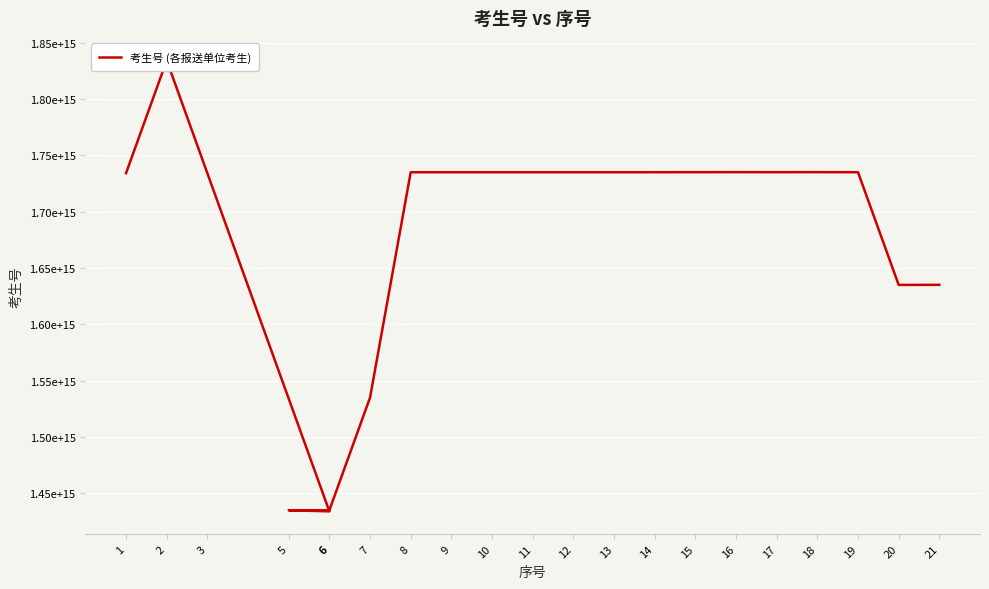

List the labels in order of value, smallest first.

6, 6, 5, 7, 20, 21, 3, 1, 19, 8, 9, 10, 11, 12, 13, 14, 15, 17, 18, 16, 2